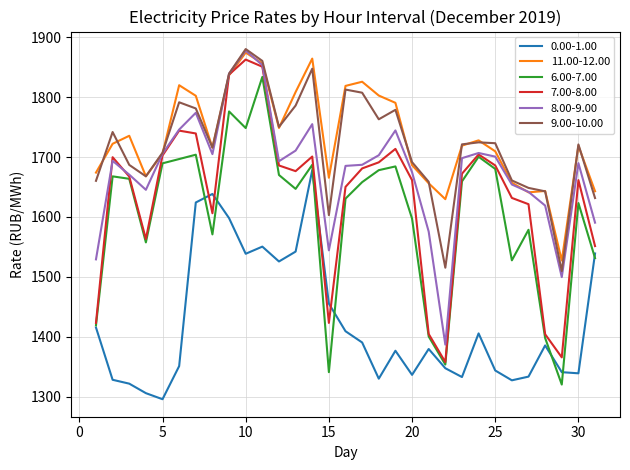

What is the greatest value displayed?

1880.4